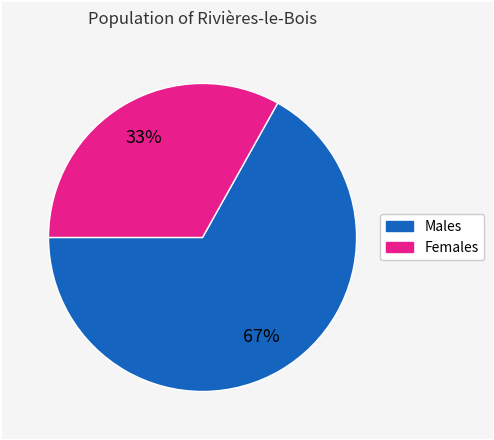

Is there a majority slice in this chart?

Yes